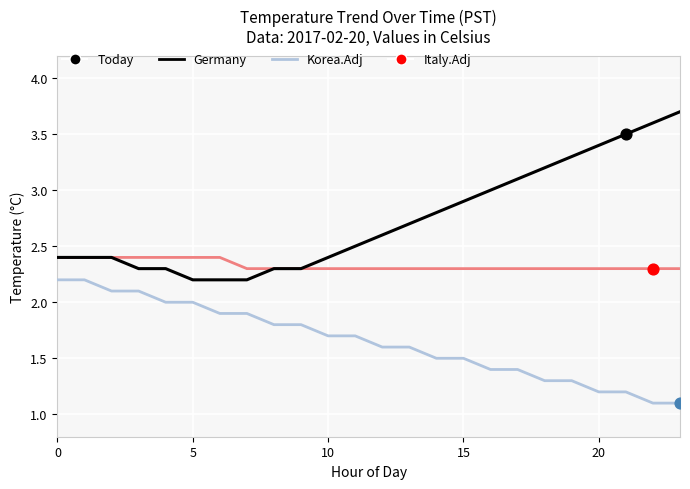

Which series has the largest total across all categories?

Germany